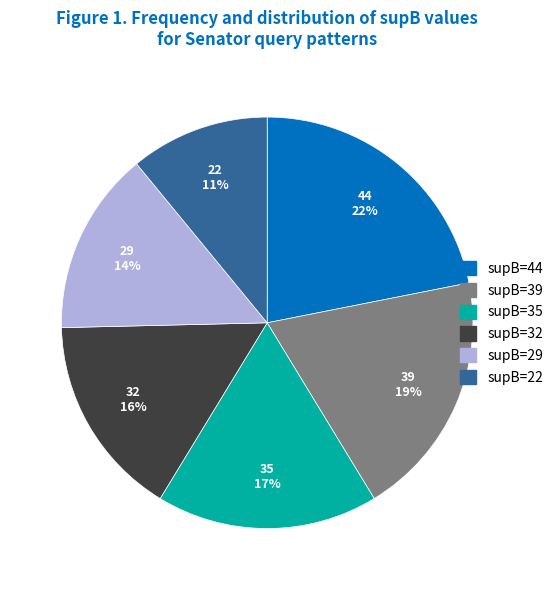

How many segments does this pie chart have?

6